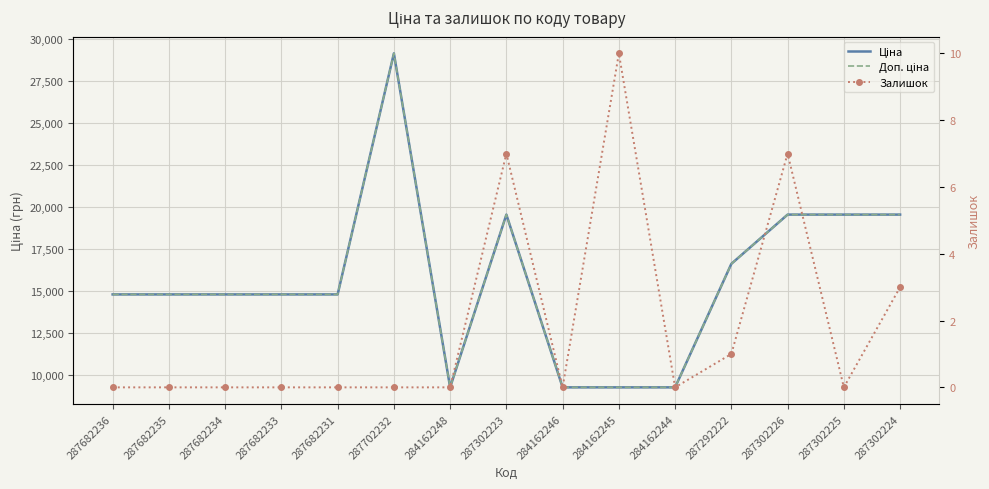

True or false: Доп. ціна has a value of 9290.5 at 284162245.

True